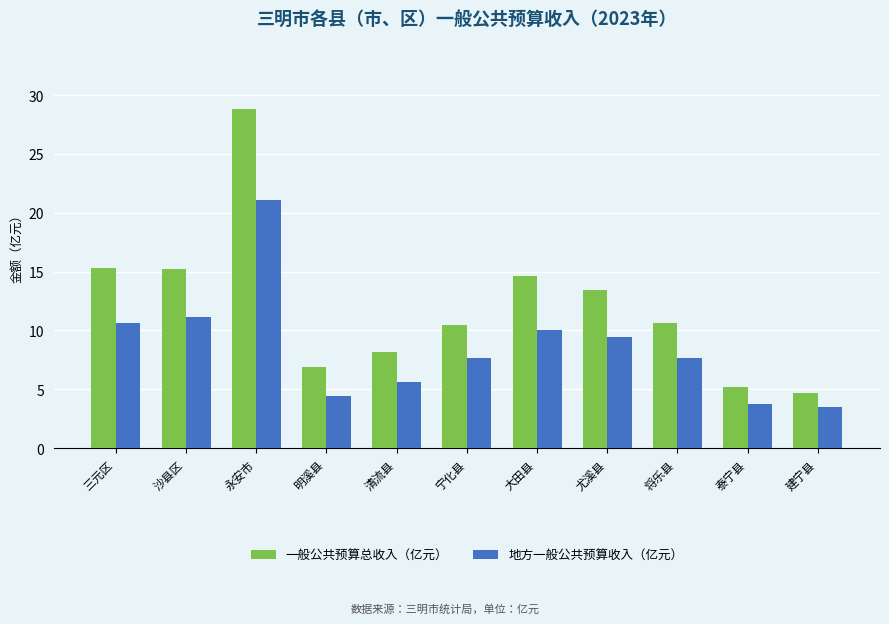

The value of 一般公共预算总收入（亿元） at 泰宁县 is 8.9. True or false?

False